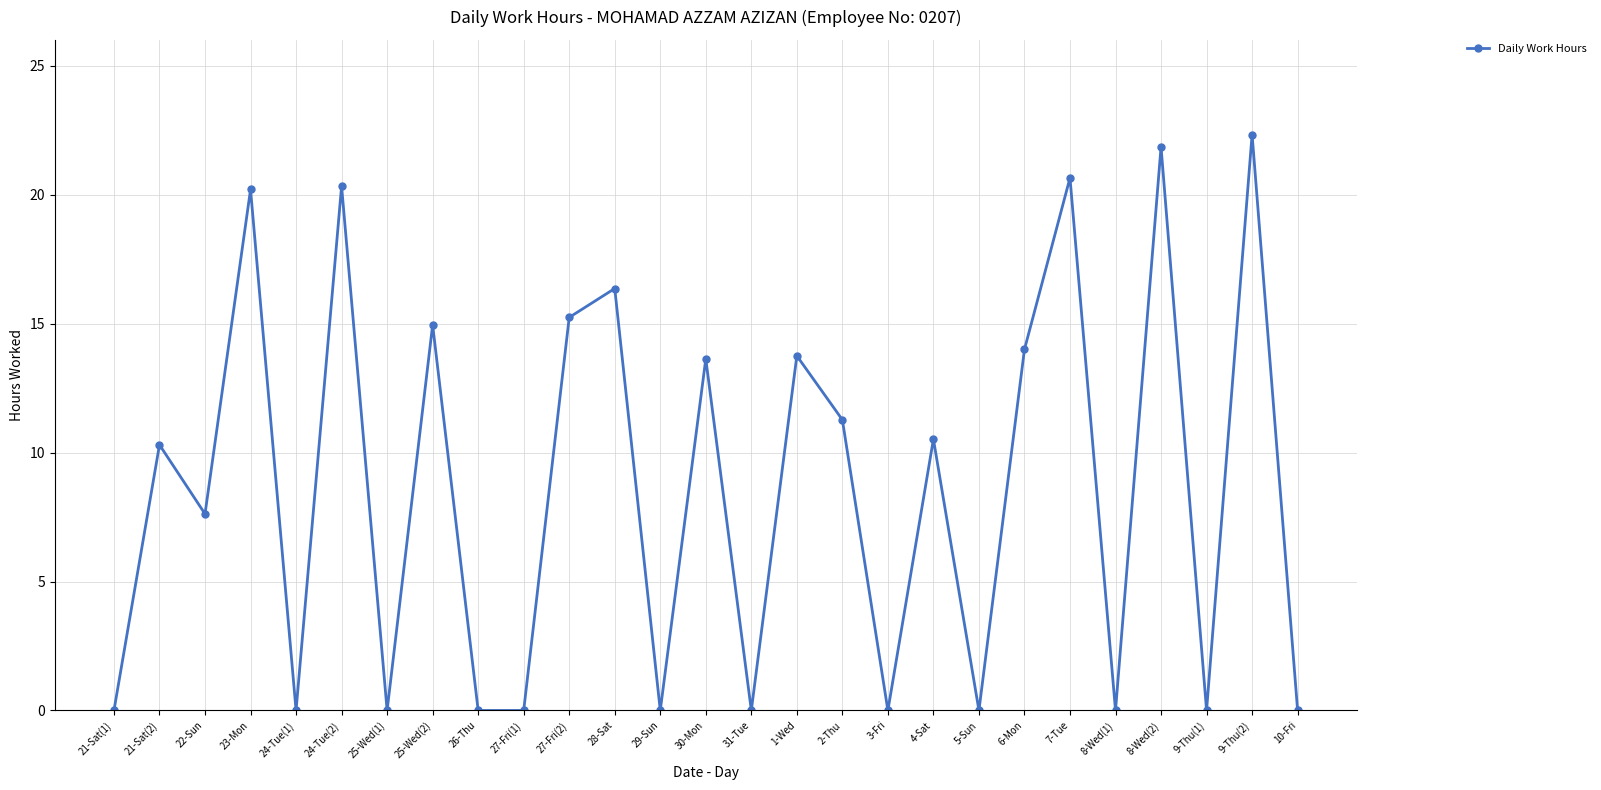

What is the maximum value shown in the chart?

22.3